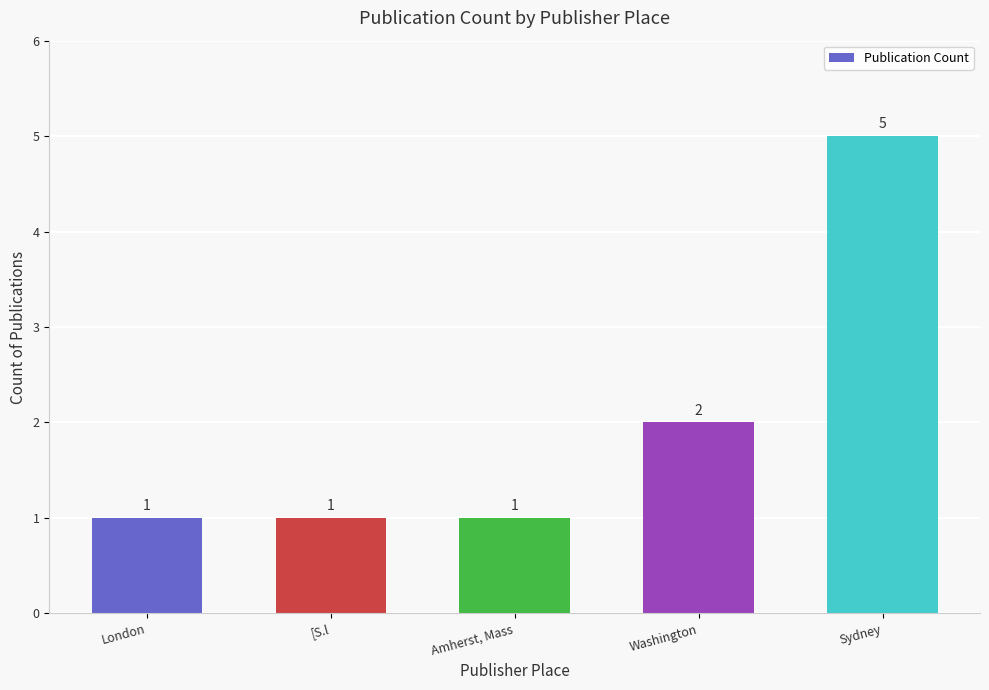

What position from the left is Amherst, Mass?

3